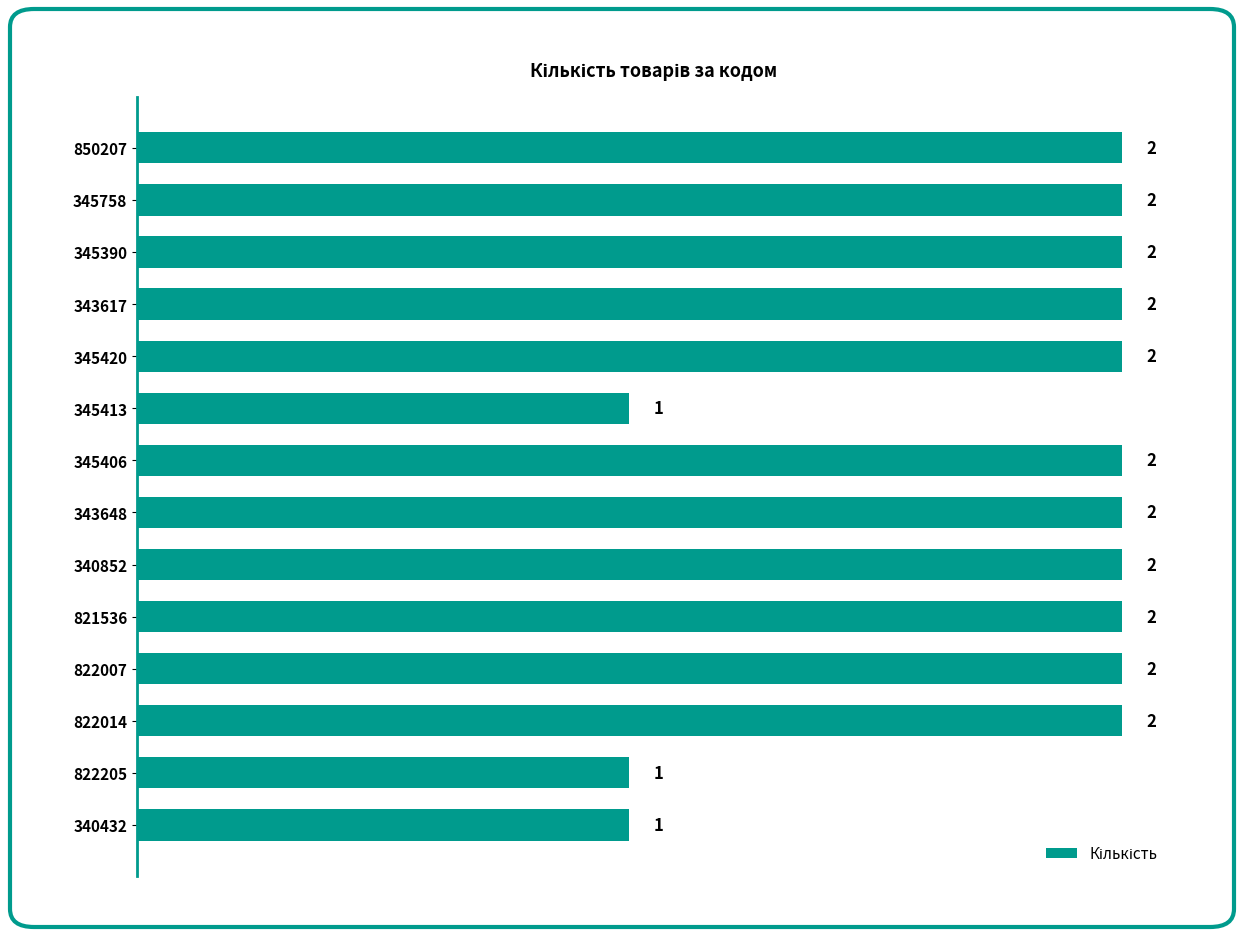

Reading top to bottom, transcribe all the data shown in this chart.

2	2	2	2	2	1	2	2	2	2	2	2	1	1